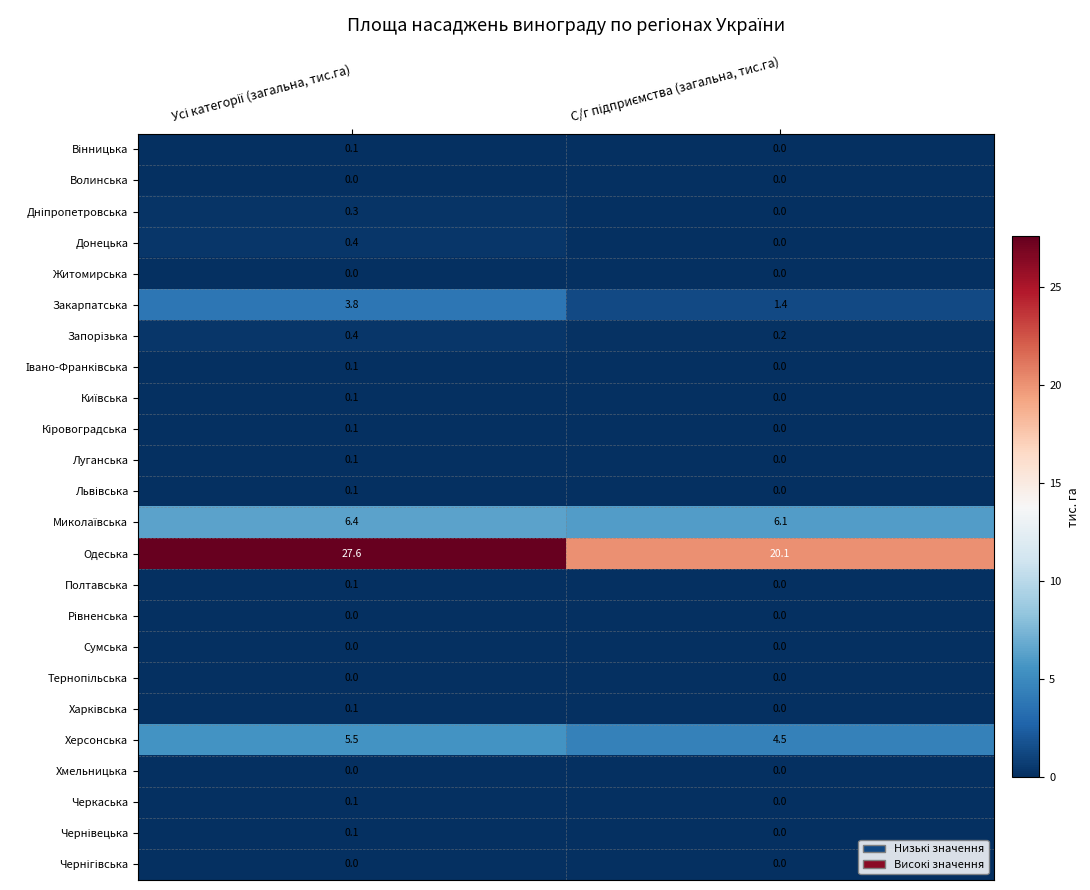

What is the maximum value shown in the chart?

27.6